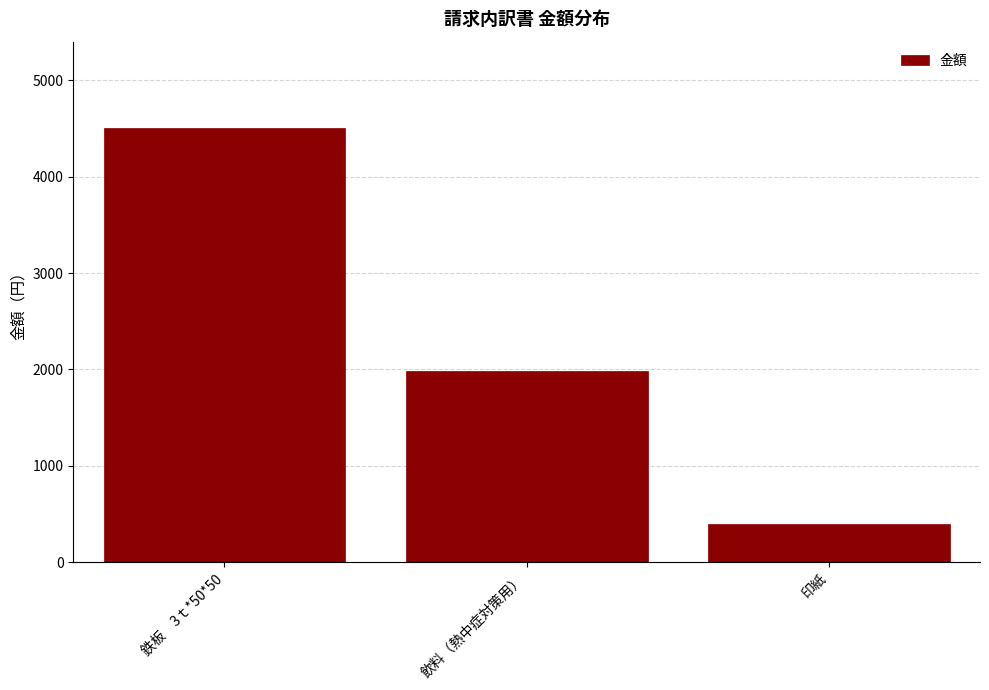

Reading left to right, what are all the values shown in this chart?

鉄板　3ｔ*50*50=4500	飲料（熱中症対策用）=1980	印紙=400